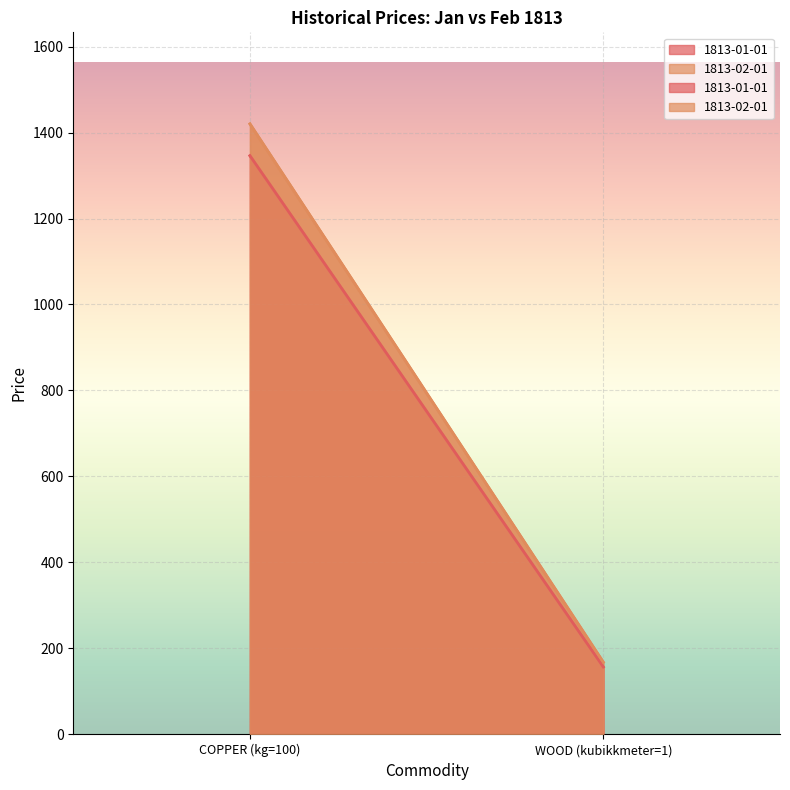

What is the sum of the 1813-01-01 values at WOOD (kubikkmeter=1) and COPPER (kg=100)?

1503